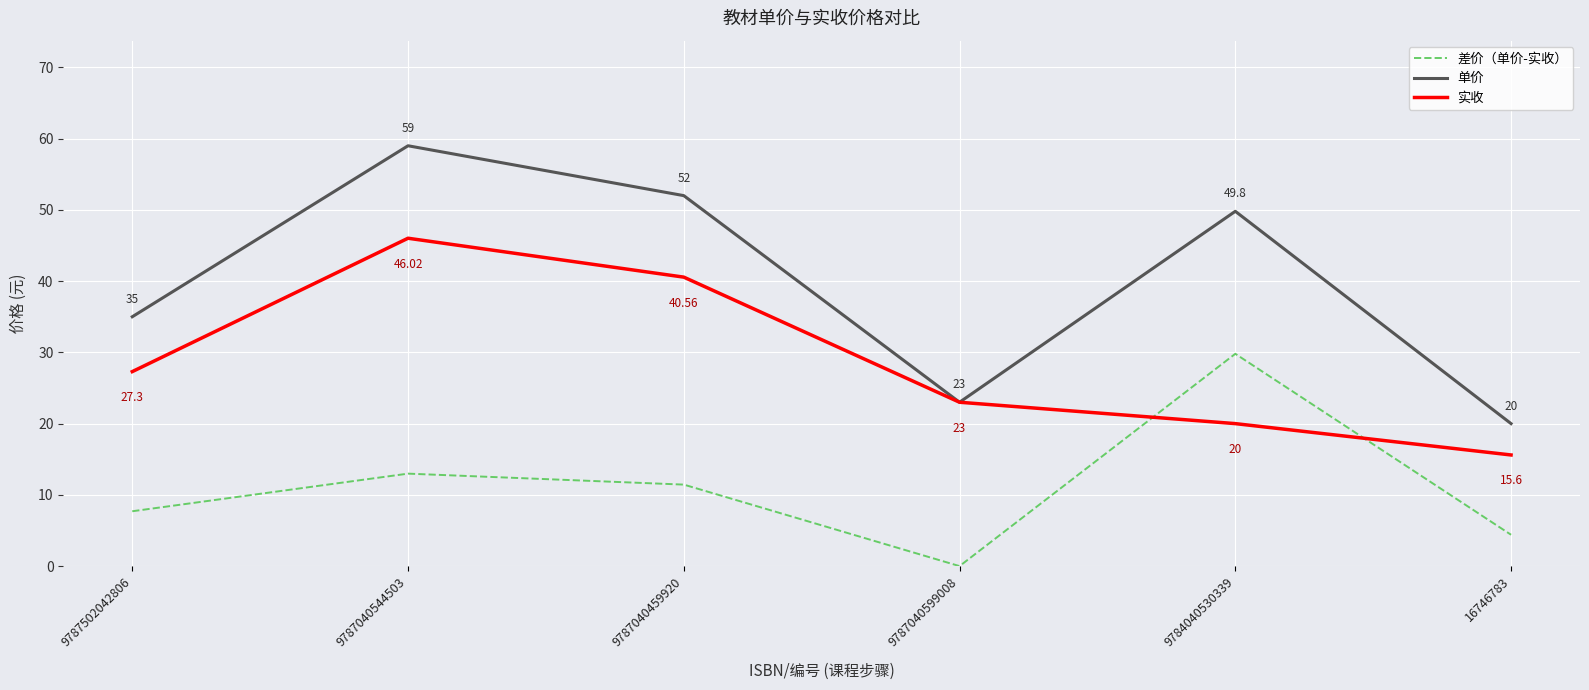

What is the difference between the maximum and minimum values in the 单价 series?

39.0